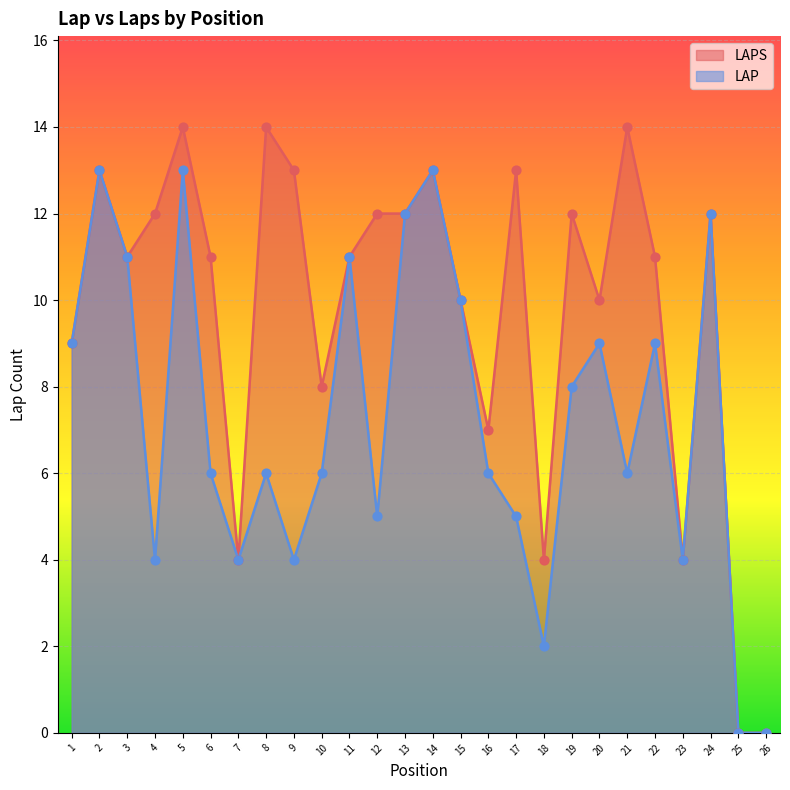

What is the total value across all series at 23?

8